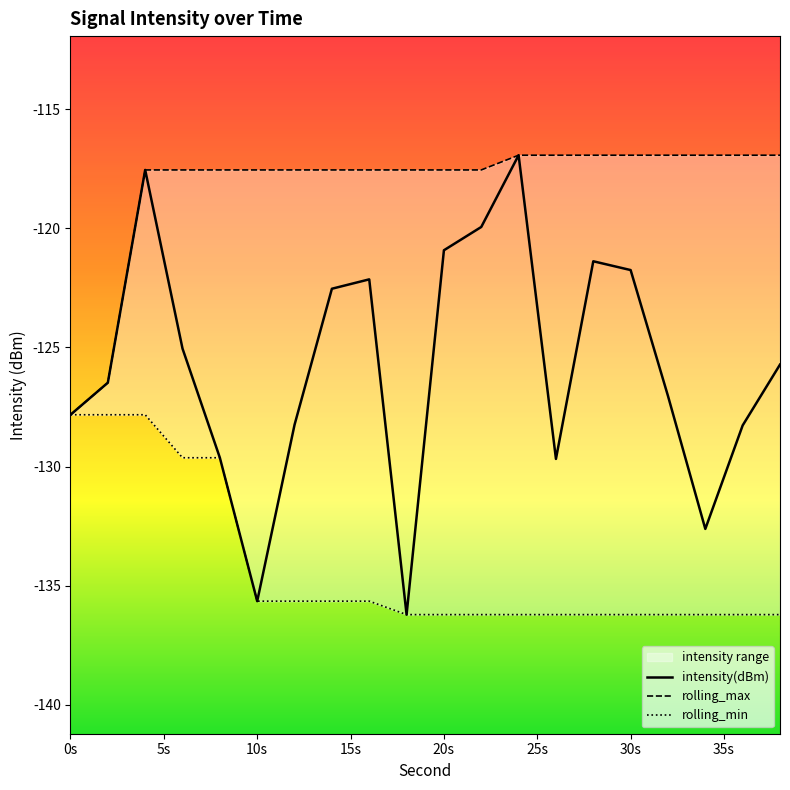

True or false: intensity(dBm) and rolling_max cross at least once.

False